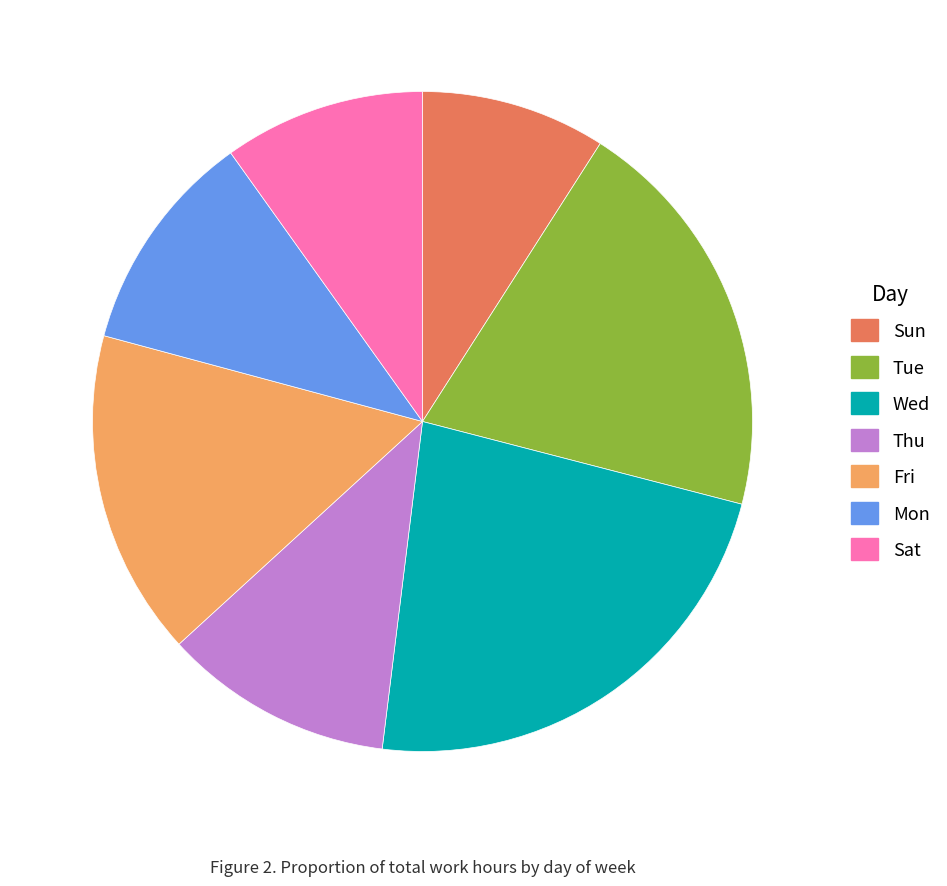

Does Sun account for over 50% of the chart?

No